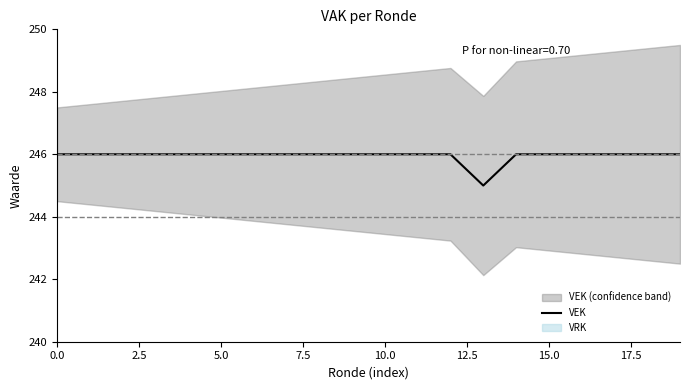

What is the maximum value for VEK?

246